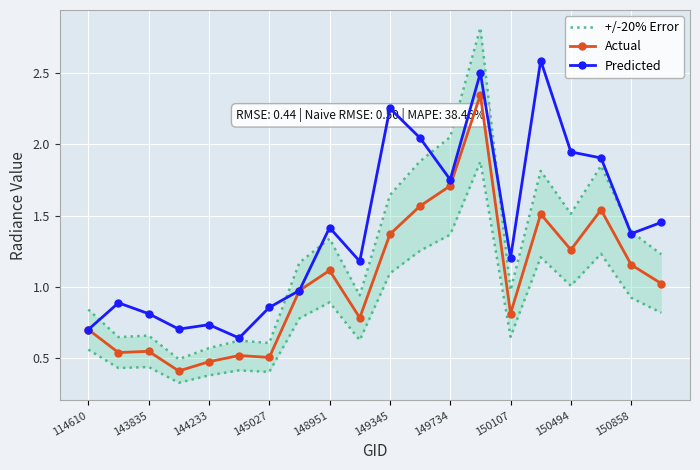

In Predicted, how many points are lower than both neighbors (excluding endpoints)?

6